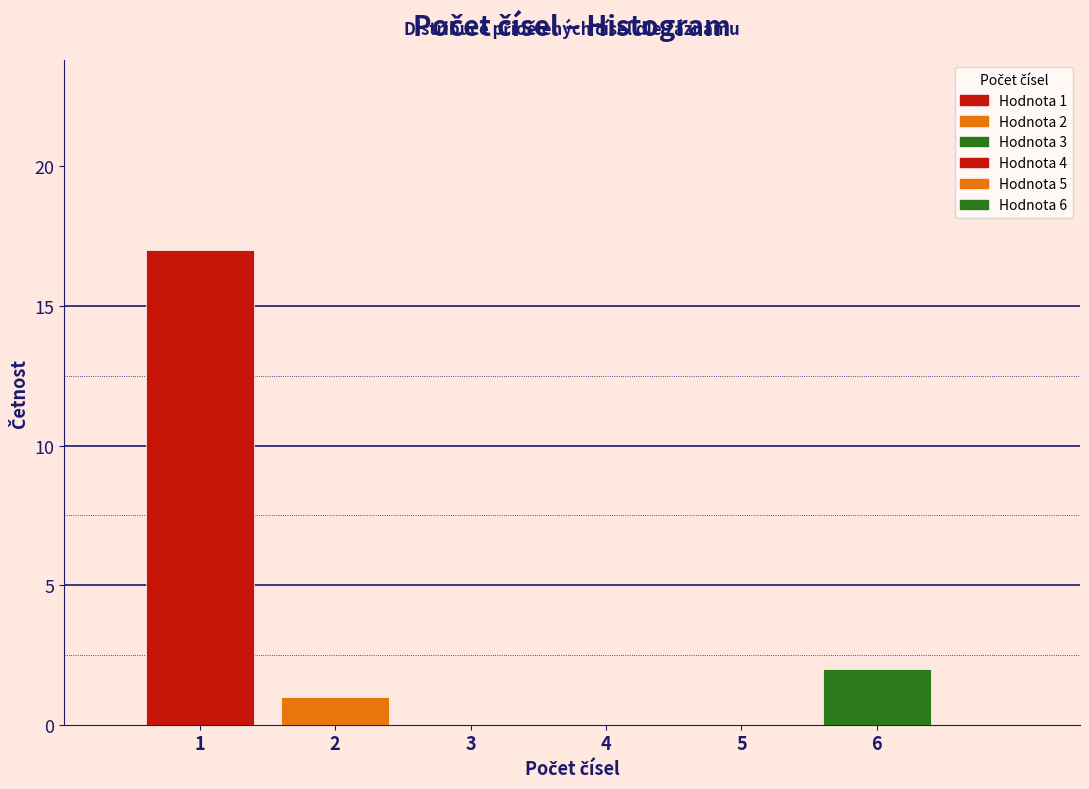

Reading right to left, what are all the values shown in this chart?

6=2	5=0	4=0	3=0	2=1	1=17